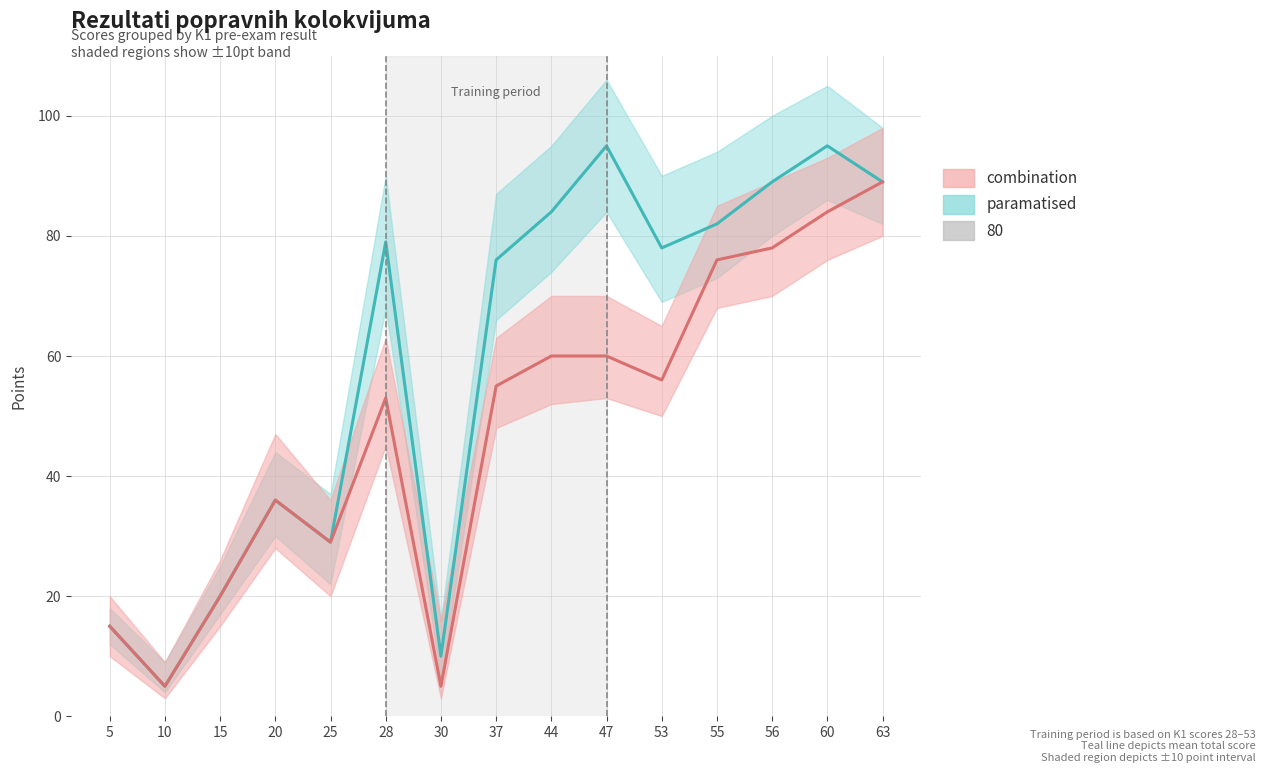

What is the difference between the second highest and second lowest values in the combination_line series?

79